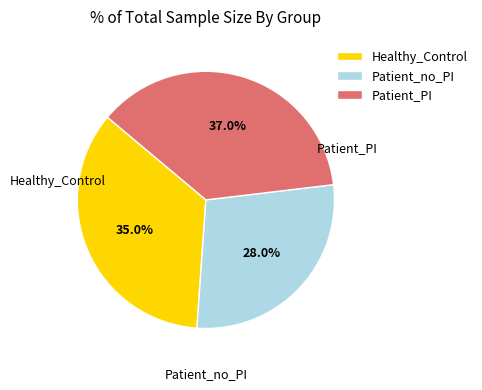

Does Patient_PI account for over 50% of the chart?

No